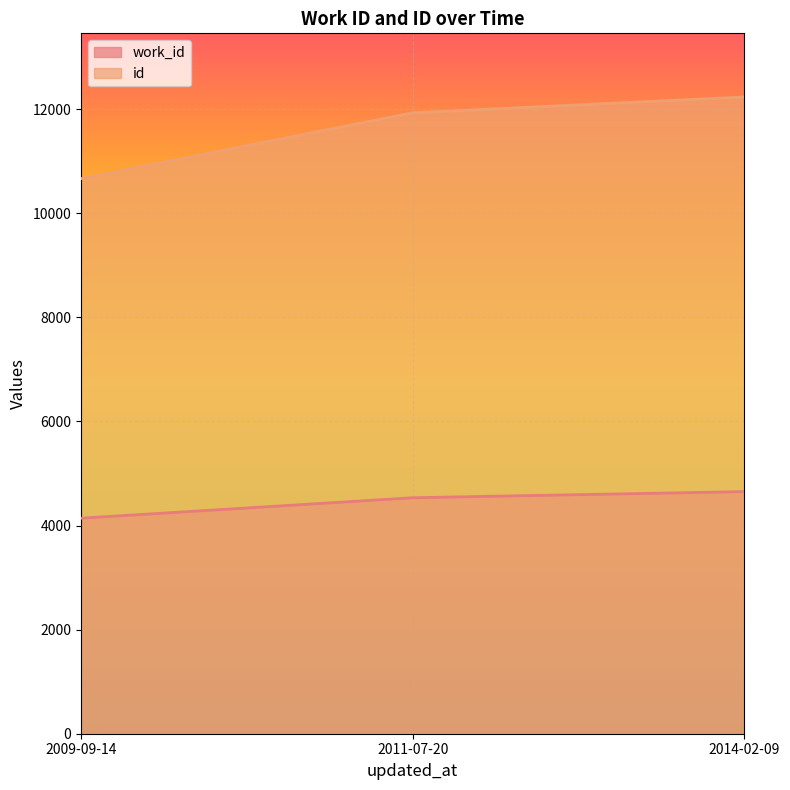

Where is id nearest to the value 11449?

2011-07-20